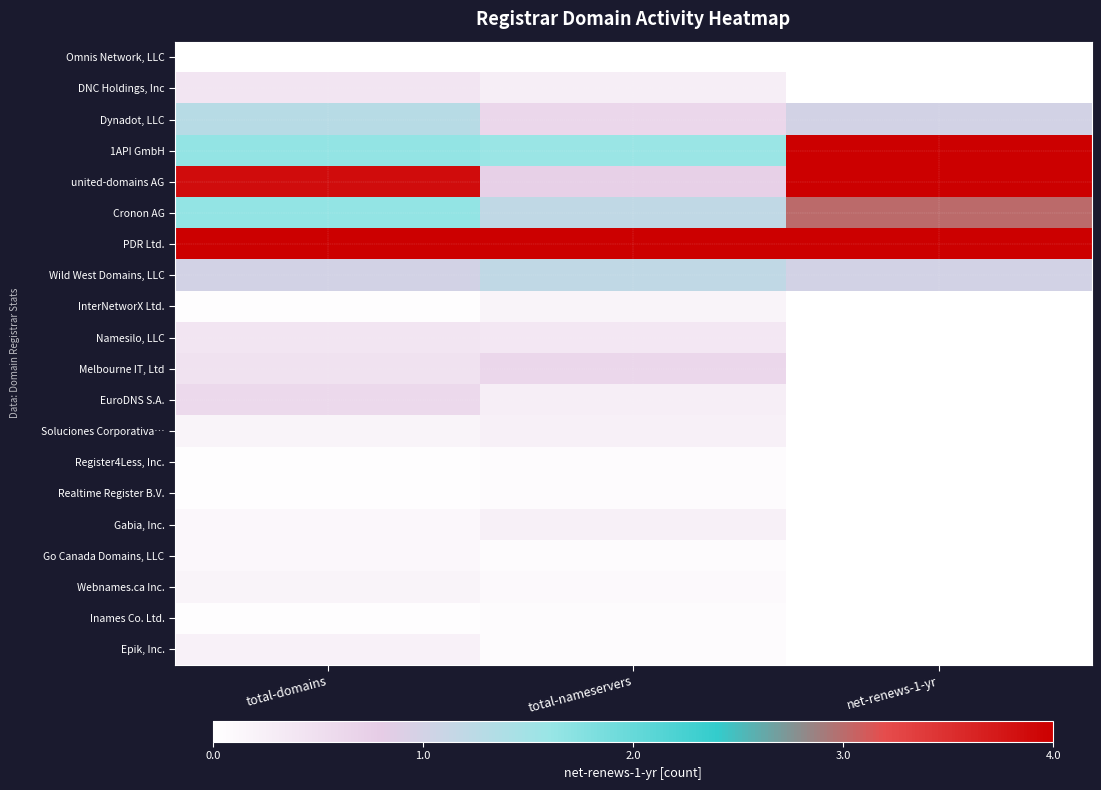

Rank the series by their maximum value, from lowest to highest.

Omnis Network, LLC, Register4Less, Inc., Realtime Register B.V., Inames Co. Ltd., Go Canada Domains, LLC, InterNetworX Ltd., Webnames.ca Inc., Epik, Inc., Soluciones Corporativa…, Gabia, Inc., DNC Holdings, Inc, Namesilo, LLC, EuroDNS S.A., Melbourne IT, Ltd, Wild West Domains, LLC, Dynadot, LLC, Cronon AG, 1API GmbH, united-domains AG, PDR Ltd.